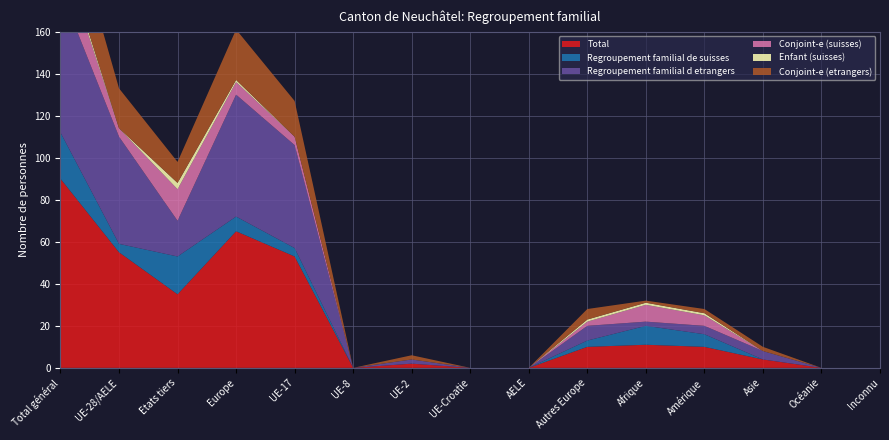

Reading left to right, what are all the values shown in this chart?

Total: Total général=90	UE-28/AELE=55	Etats tiers=35	Europe=65	UE-17=53	UE-8=0	UE-2=2	UE-Croatie=0	AELE=0	Autres Europe=10	Afrique=11	Amérique=10	Asie=4	Océanie=0	Inconnu=0
Regroupement familial de suisses: Total général=22	UE-28/AELE=4	Etats tiers=18	Europe=7	UE-17=4	UE-8=0	UE-2=0	UE-Croatie=0	AELE=0	Autres Europe=3	Afrique=9	Amérique=6	Asie=0	Océanie=0	Inconnu=0
Regroupement familial d etrangers: Total général=68	UE-28/AELE=51	Etats tiers=17	Europe=58	UE-17=49	UE-8=0	UE-2=2	UE-Croatie=0	AELE=0	Autres Europe=7	Afrique=2	Amérique=4	Asie=4	Océanie=0	Inconnu=0
Conjoint-e (suisses): Total général=19	UE-28/AELE=4	Etats tiers=15	Europe=6	UE-17=4	UE-8=0	UE-2=0	UE-Croatie=0	AELE=0	Autres Europe=2	Afrique=8	Amérique=5	Asie=0	Océanie=0	Inconnu=0
Enfant (suisses): Total général=3	UE-28/AELE=0	Etats tiers=3	Europe=1	UE-17=0	UE-8=0	UE-2=0	UE-Croatie=0	AELE=0	Autres Europe=1	Afrique=1	Amérique=1	Asie=0	Océanie=0	Inconnu=0
Conjoint-e (etrangers): Total général=29	UE-28/AELE=19	Etats tiers=10	Europe=24	UE-17=17	UE-8=0	UE-2=2	UE-Croatie=0	AELE=0	Autres Europe=5	Afrique=1	Amérique=2	Asie=2	Océanie=0	Inconnu=0